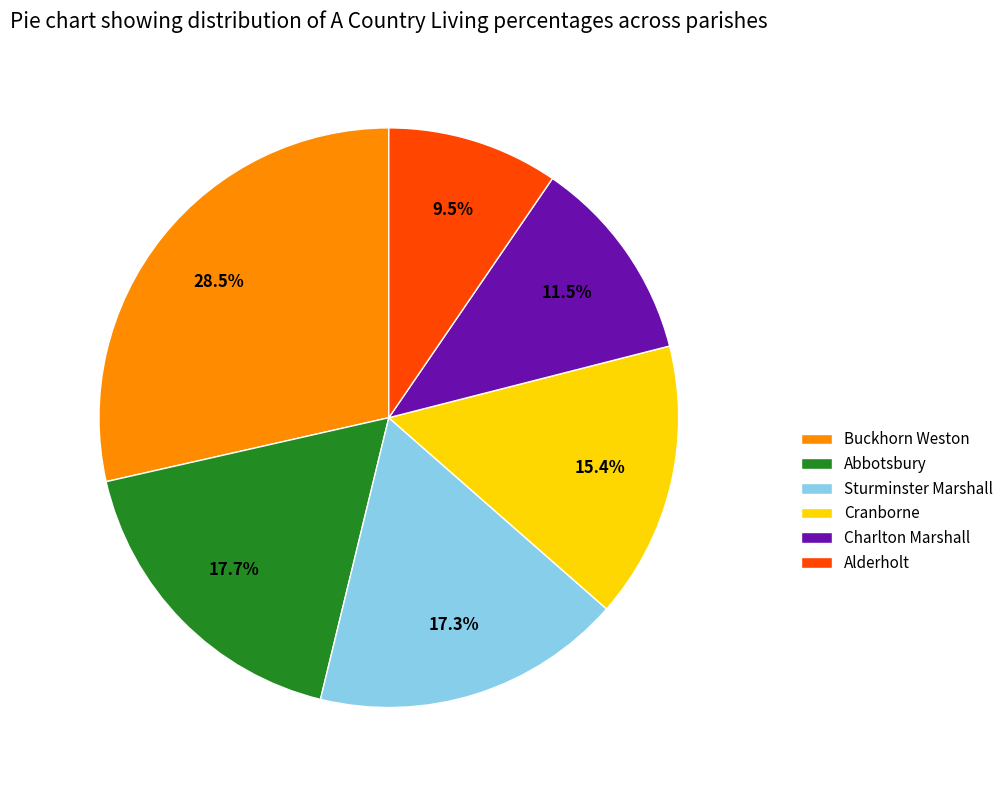

What percentage do Abbotsbury and Sturminster Marshall together represent?

35.0%